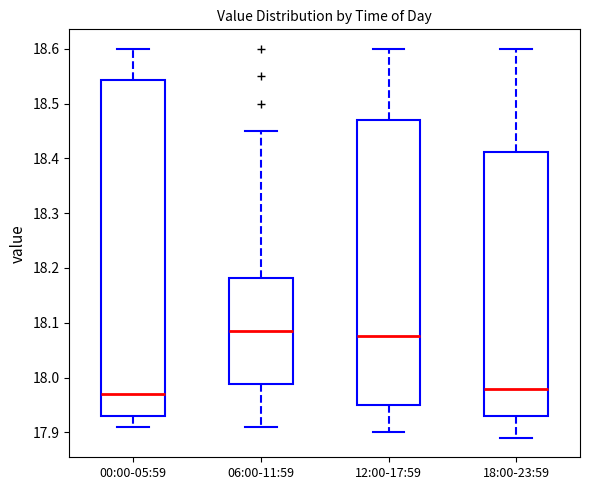

Reading left to right, read every box against the y-axis: the position of its median line, the range the box covers, and the ends of its whiskers. The values are not printed on the chart, so give them approximately, as read against the axis.

00:00-05:59: median 17.97, box 17.93 to 18.54, whiskers 17.91 to 18.60
06:00-11:59: median 18.09, box 17.99 to 18.18, whiskers 17.91 to 18.45
12:00-17:59: median 18.08, box 17.95 to 18.47, whiskers 17.90 to 18.60
18:00-23:59: median 17.98, box 17.93 to 18.41, whiskers 17.89 to 18.60